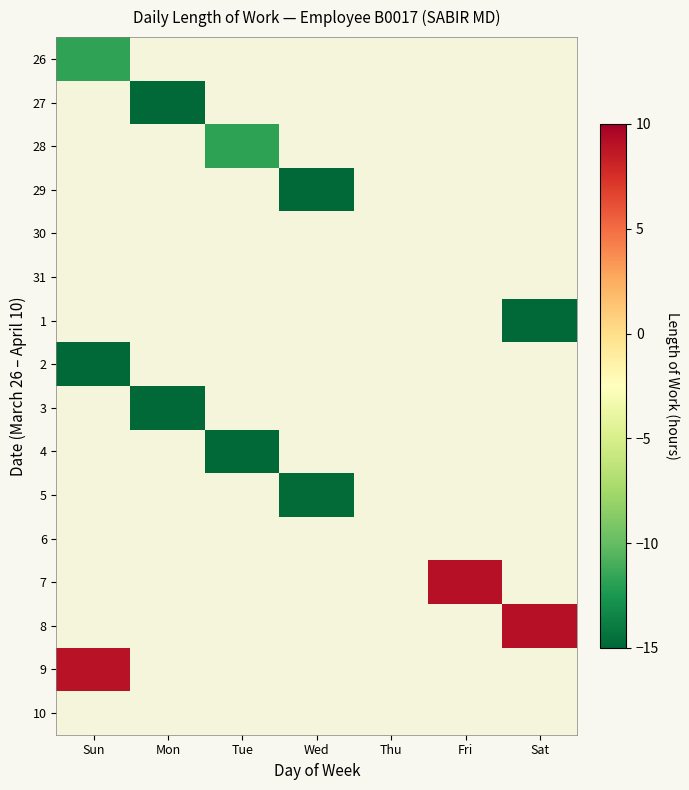

Count the number of categories in the chart.

7